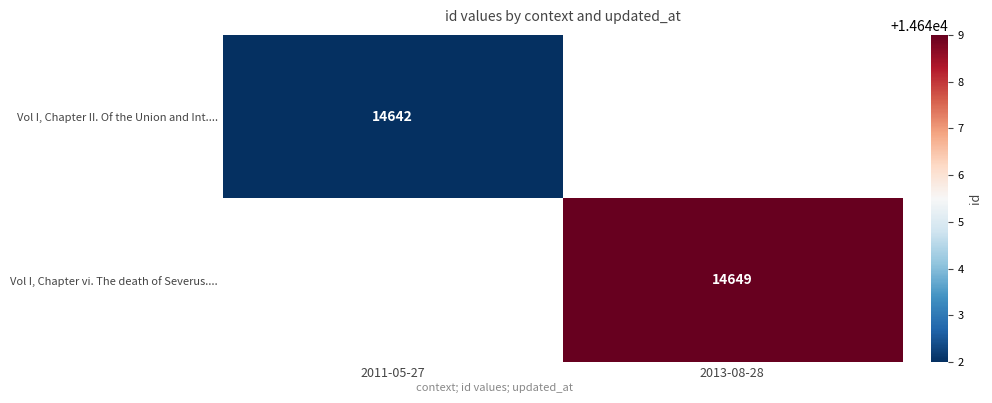

Is it true that Vol I, Chapter vi. The death of Severus.... equals 14649 at 2013-08-28?

True